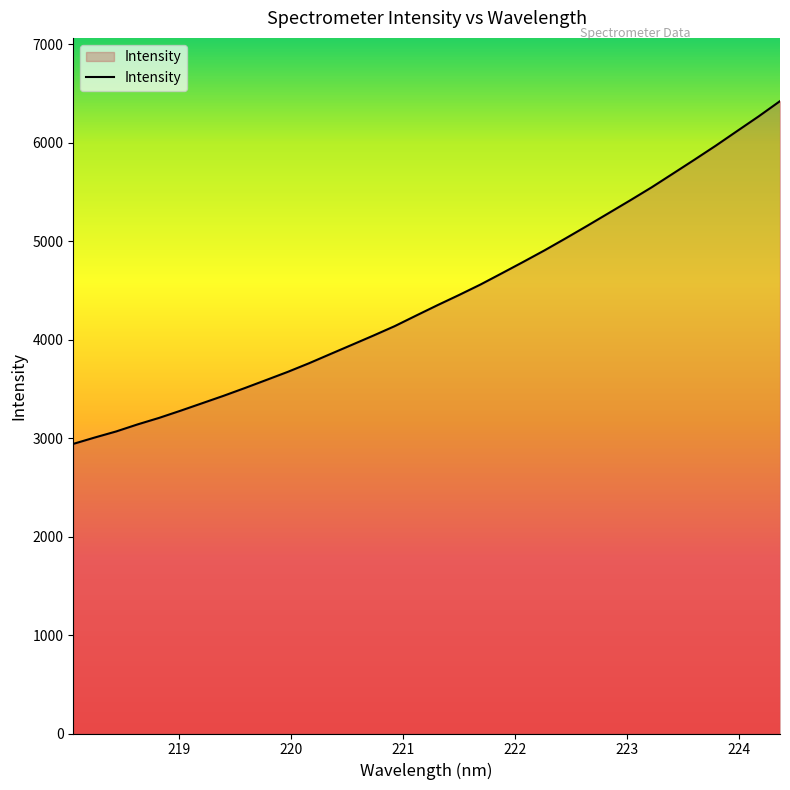

How many categories are shown in the chart?

34